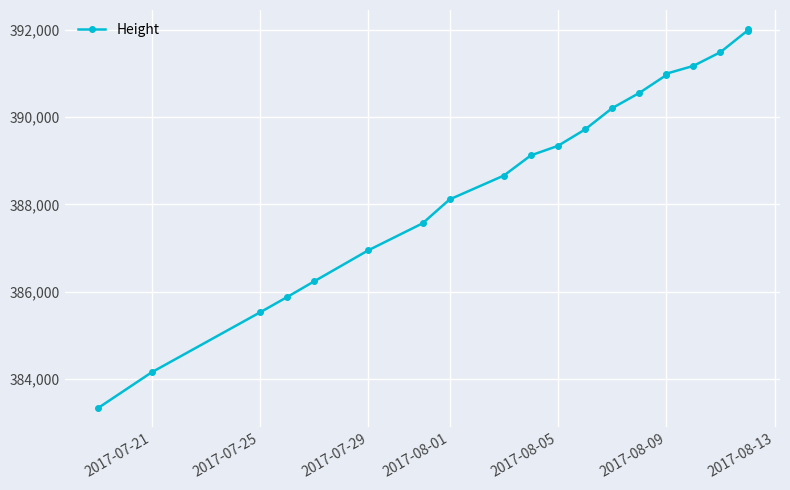

Count the number of values greater than 389343.

9